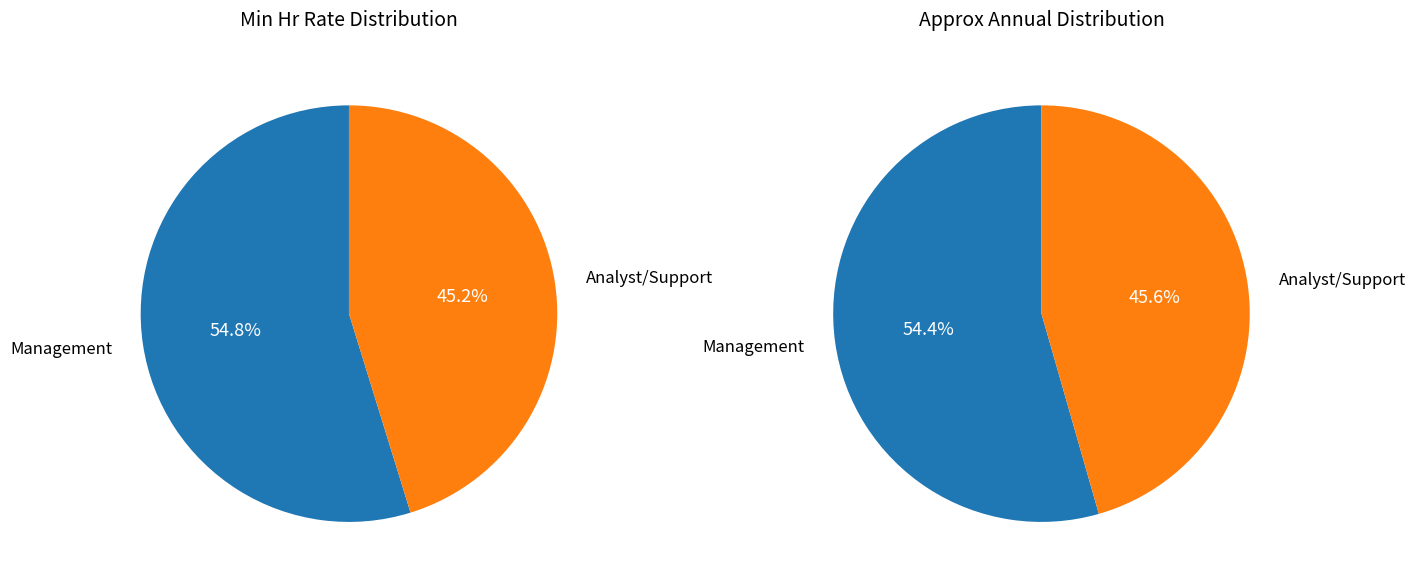

Does Business Analyst II account for over 50% of the chart?

No